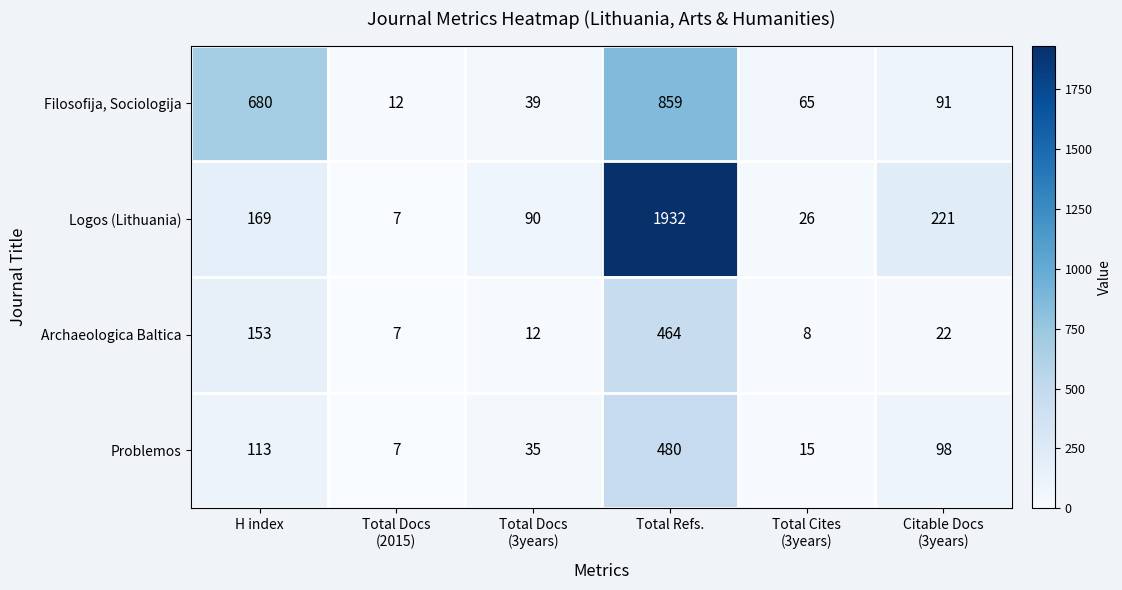

What is the average value of the Problemos series?

125